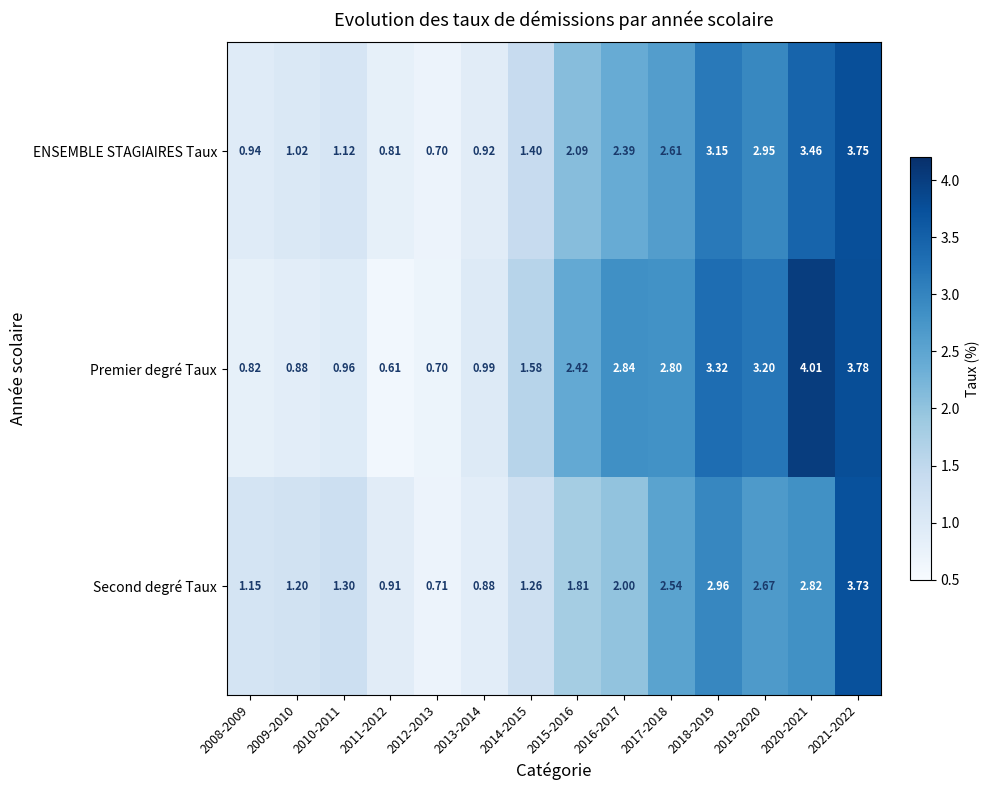

Which series has the largest total across all categories?

Premier degré Taux